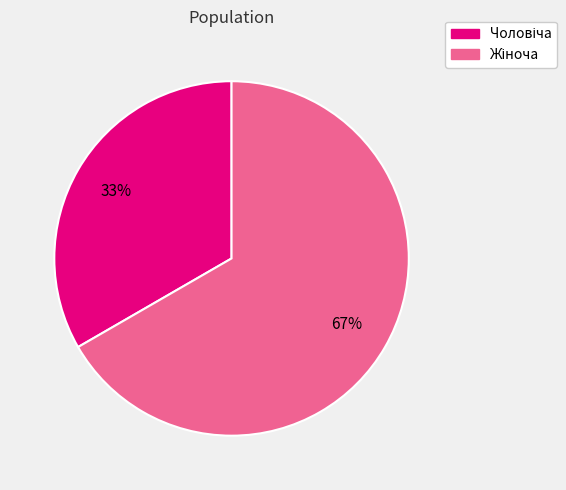

Is there a majority slice in this chart?

Yes